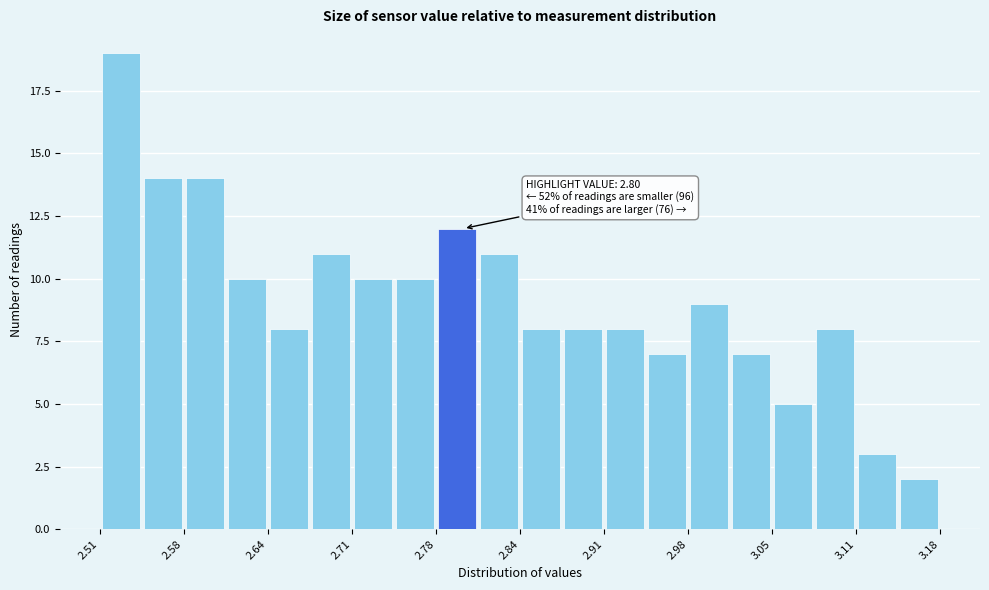

Read against the x-axis, roughly where is the centre of the tallest bar?

2.53